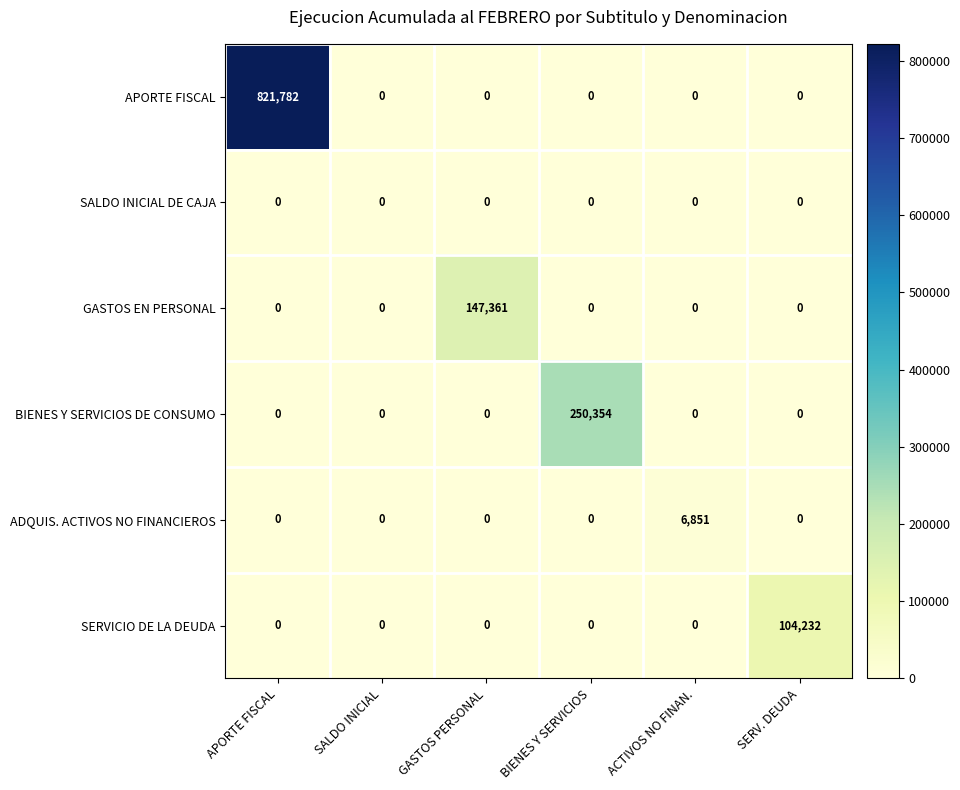

Which series has the largest range (max minus min)?

APORTE FISCAL